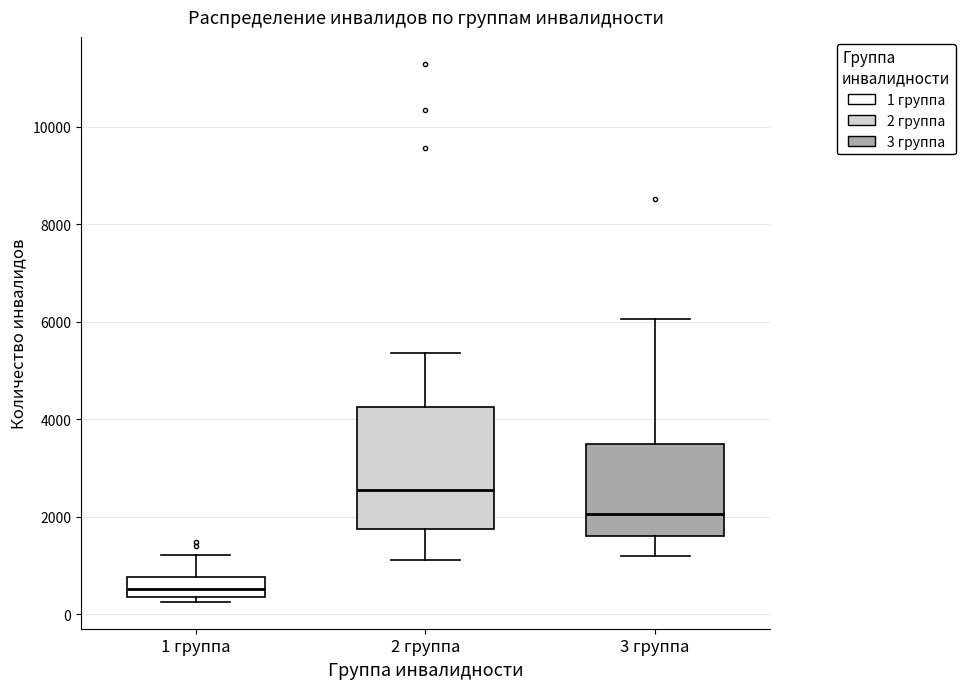

Which box has the highest median line?

2 группа